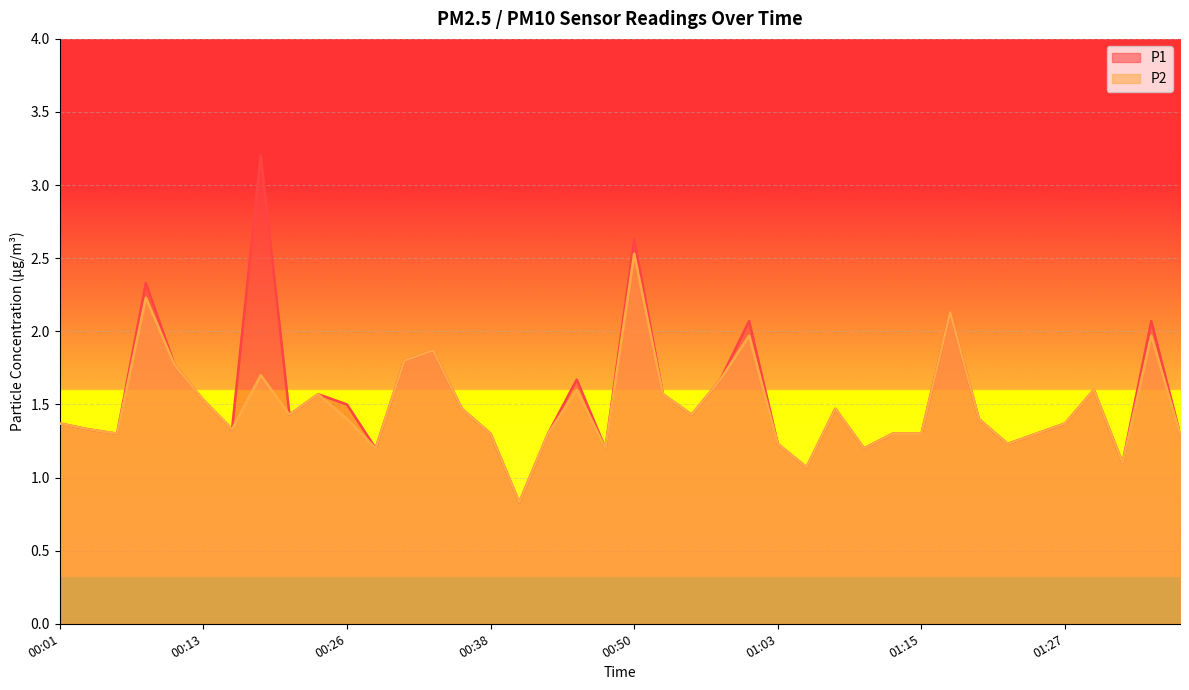

The value of P1 at 00:16 is 1.3. True or false?

True